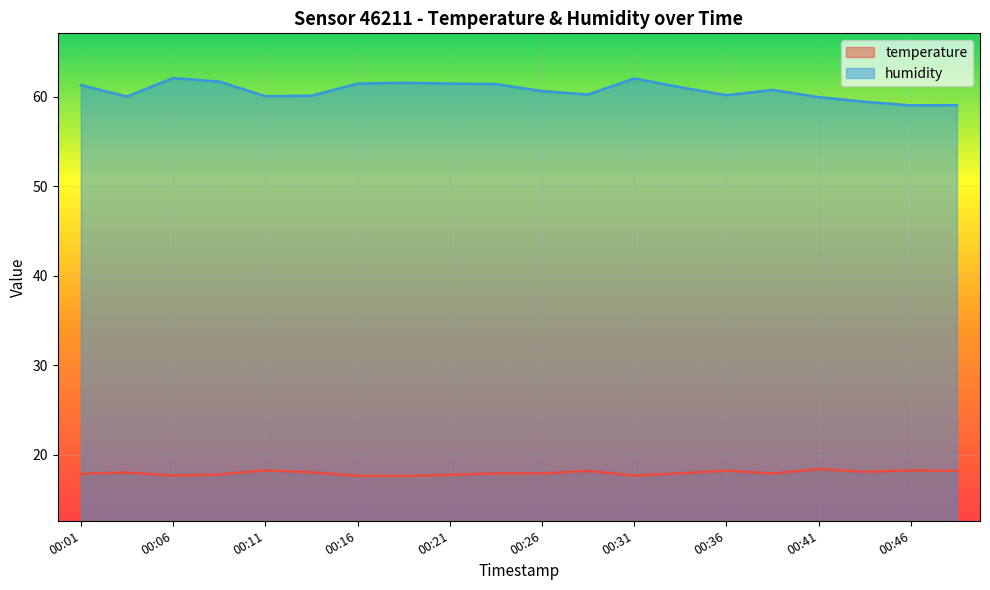

How many data points does each series have?

20